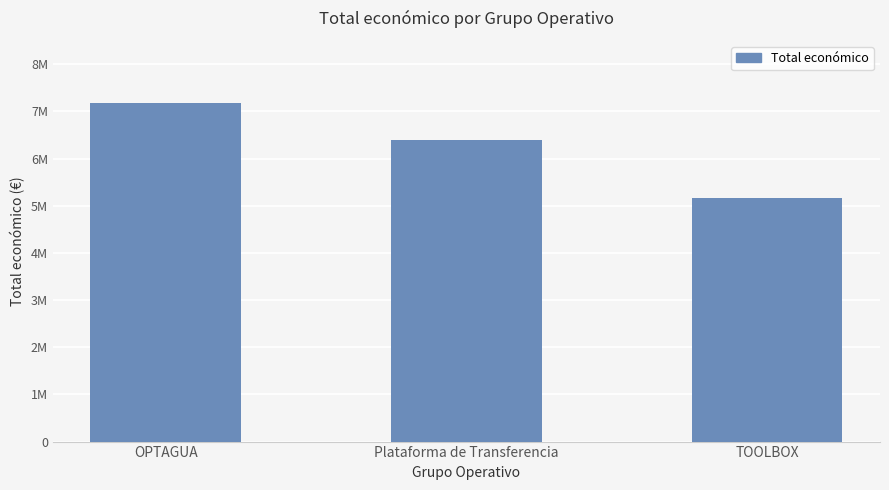

What value does the data have at OPTAGUA?

7187653